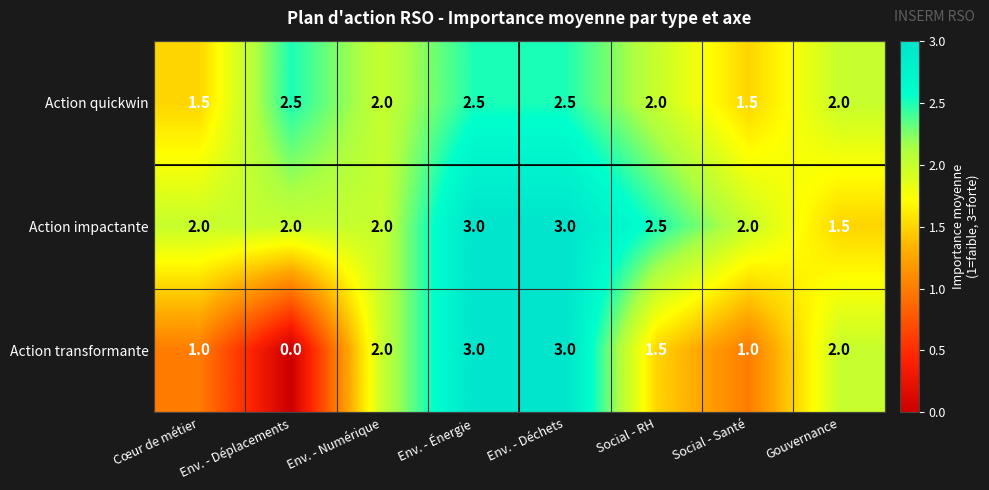

Rank the series by their average value, from highest to lowest.

Action impactante, Action quickwin, Action transformante